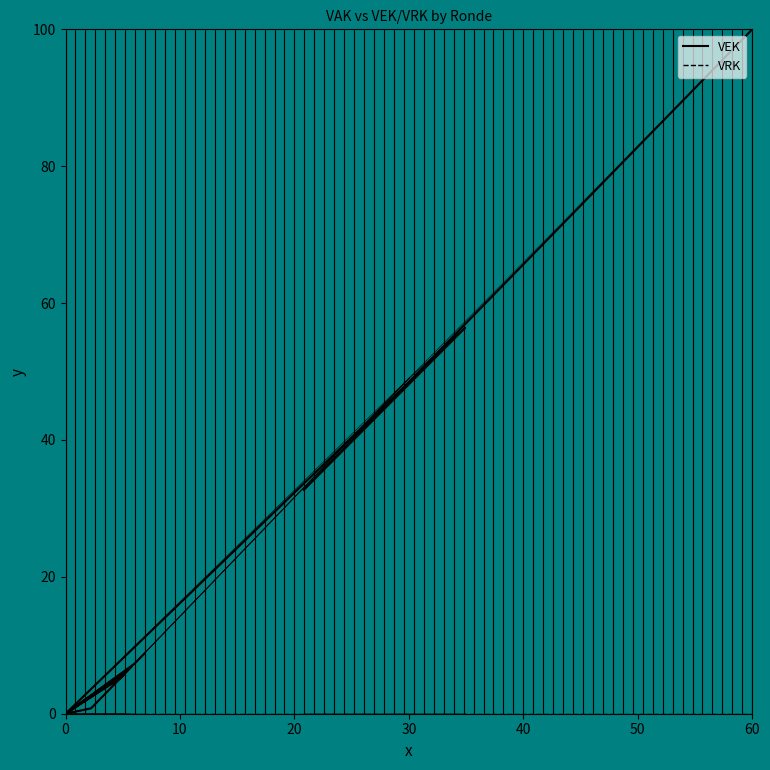

Which series has the widest spread of values?

VEK